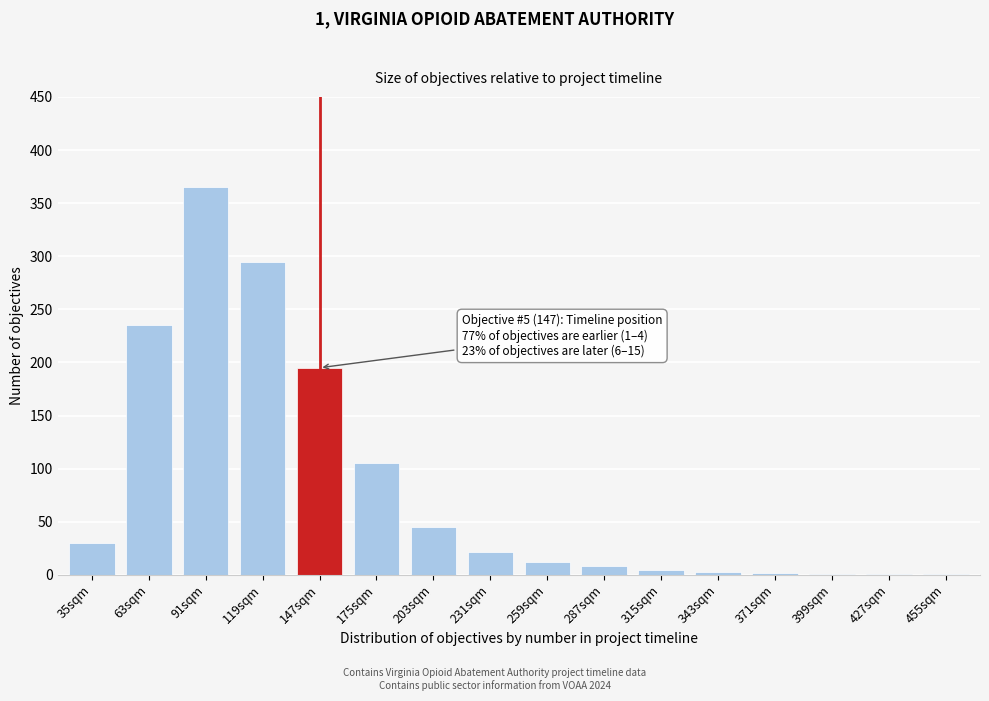

What is the sum of all values?

1325